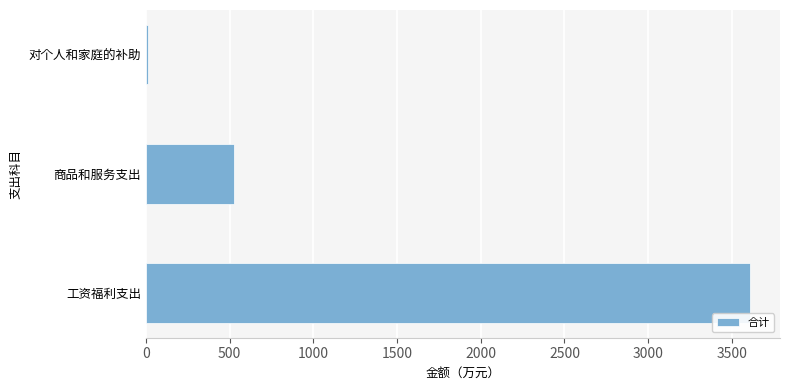

Reading bottom to top, what are all the values shown in this chart?

工资福利支出=3606.9	商品和服务支出=523.4	对个人和家庭的补助=9.6